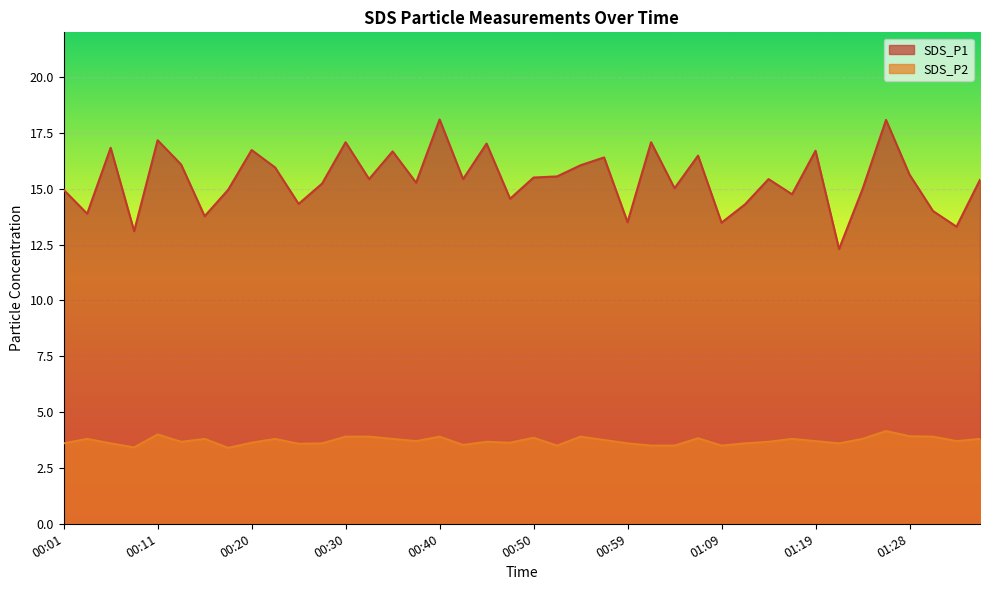

At which label does SDS_P1 first exceed 15?

00:06